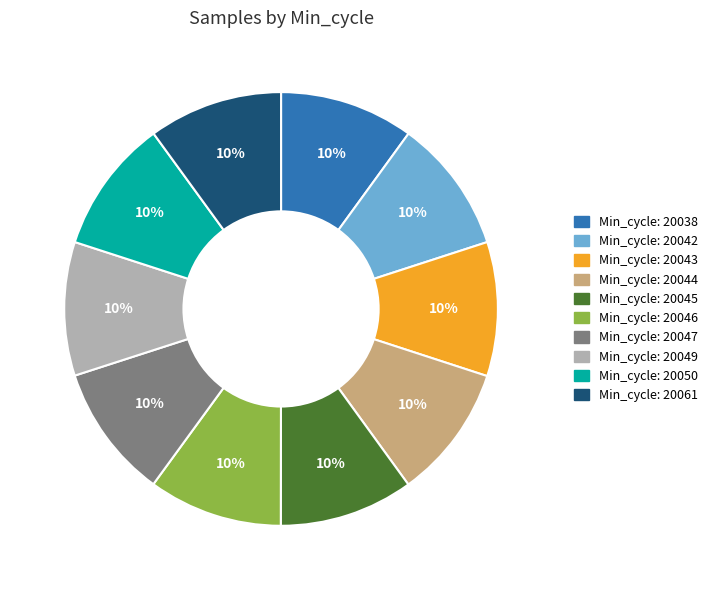

Does any single category account for the majority?

No